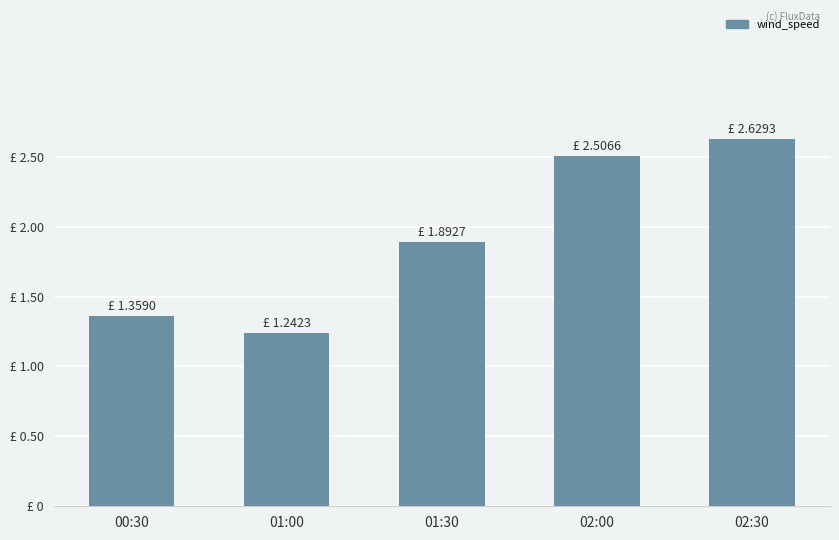

List the labels in order of value, largest first.

02:30, 02:00, 01:30, 00:30, 01:00